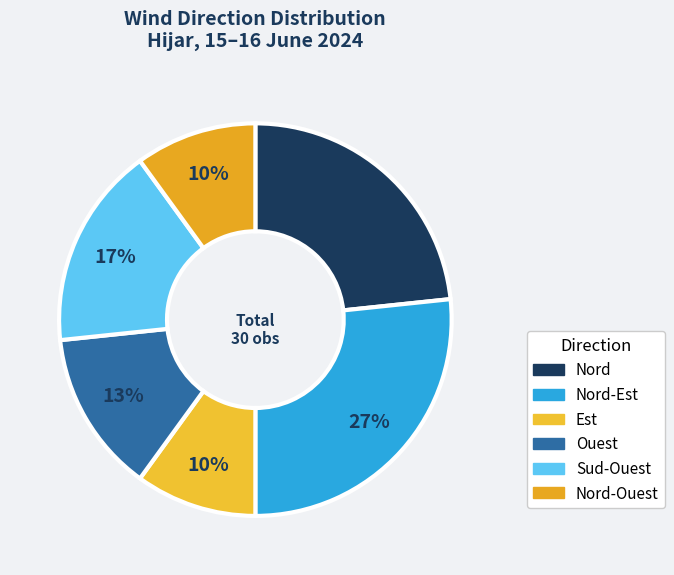

Rank the categories by value from lowest to highest.

Est, Nord-Ouest, Ouest, Sud-Ouest, Nord, Nord-Est